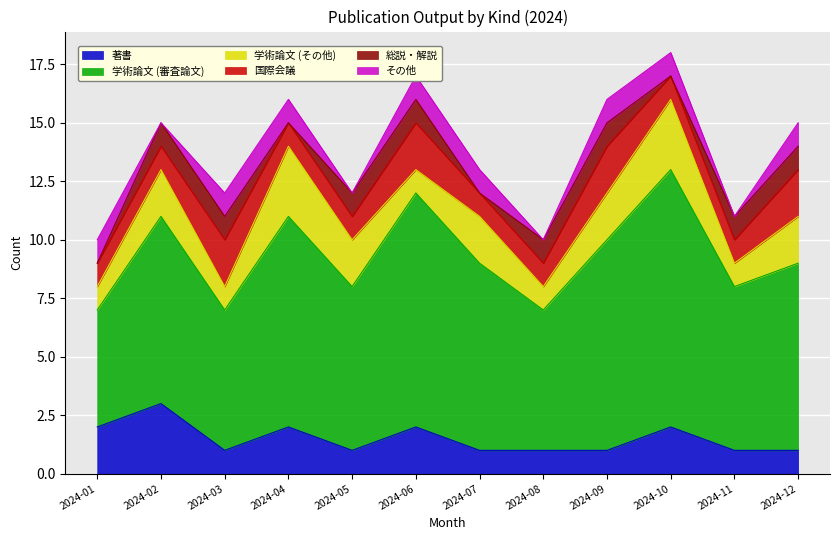

At which category does 著書 reach its first local peak?

2024-02